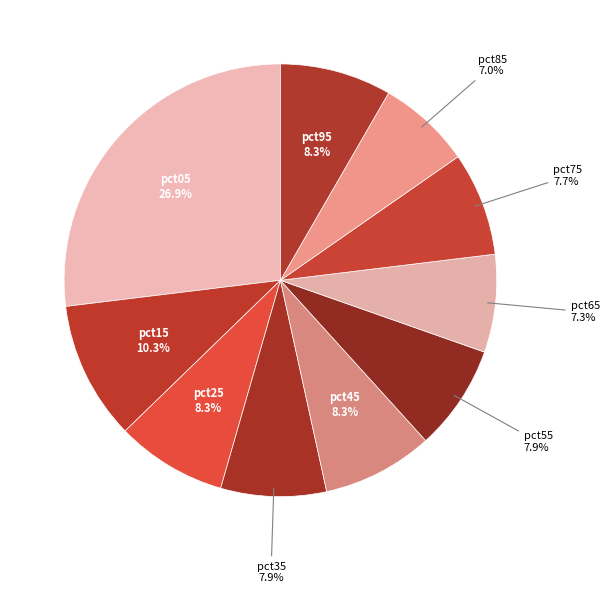

To the nearest percent, what portion does pct95 represent?

8%